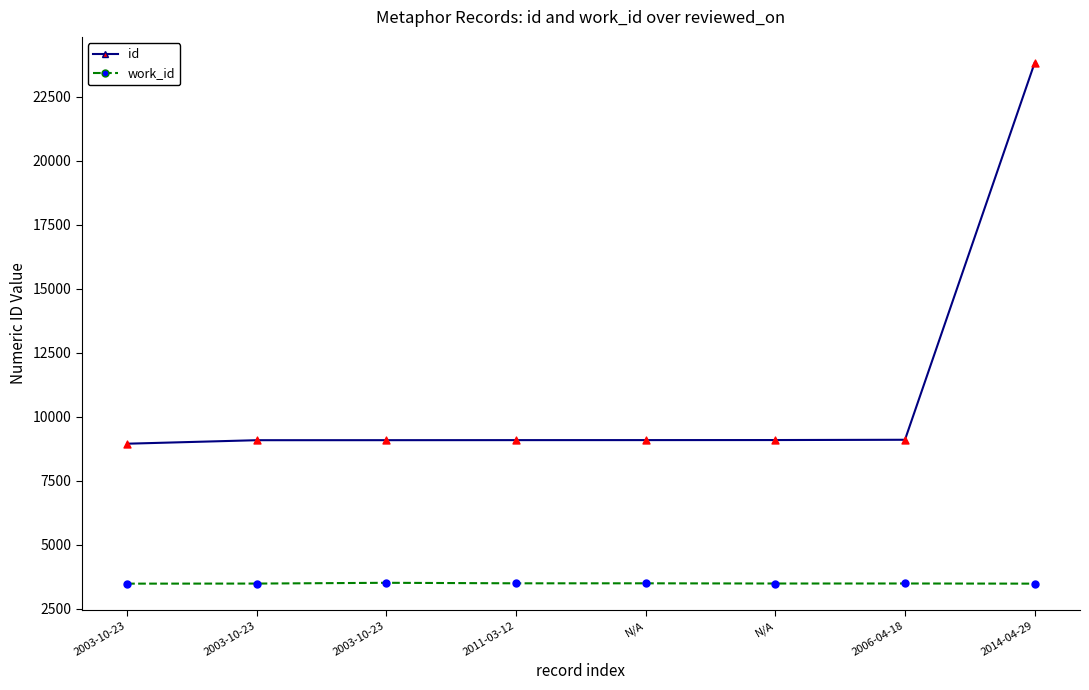

What is the total value across all series at 2006-04-18?

12605